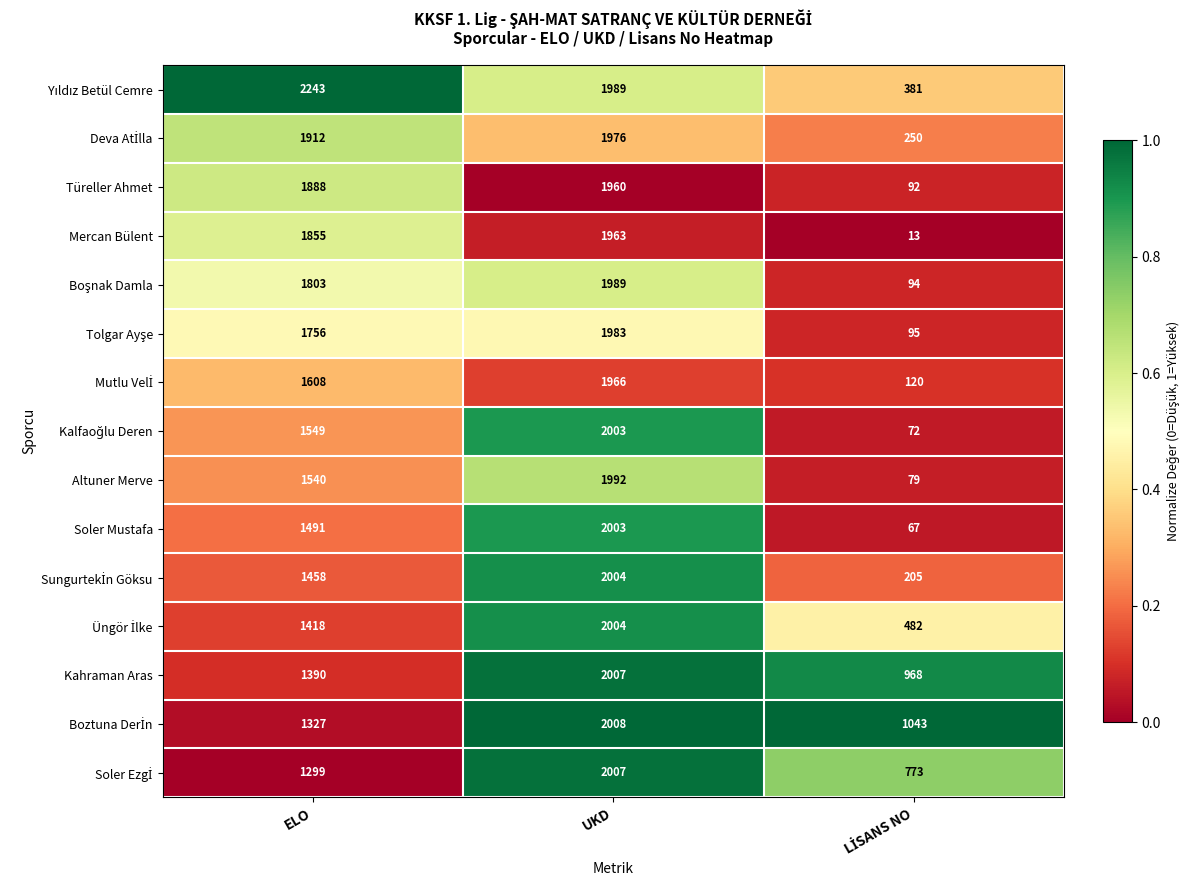

What is the total value across all series at UKD?

29854